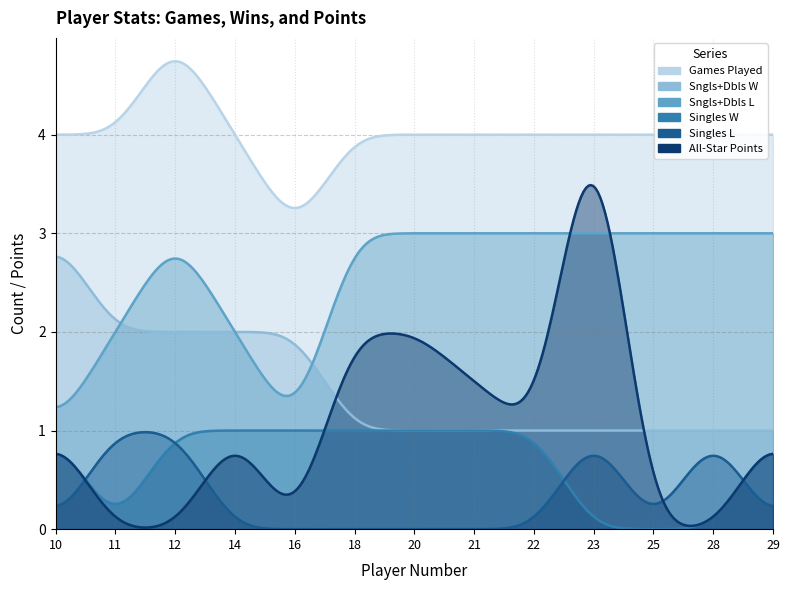

What is the difference between the maximum and minimum values in the Singles W series?

1.0